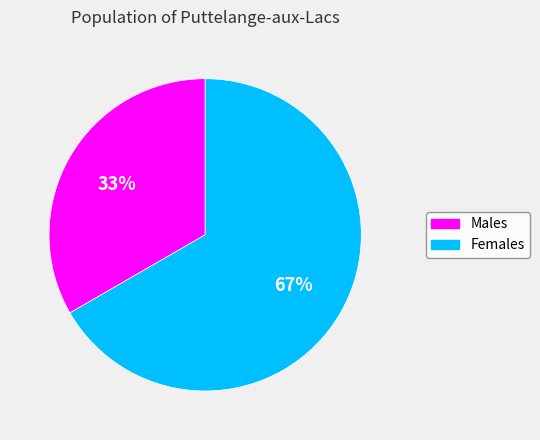

What is the largest slice in the pie chart?

Females